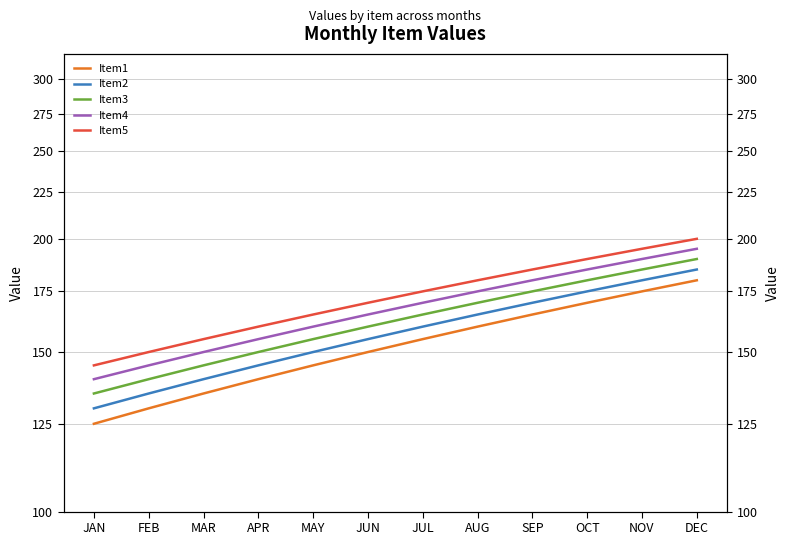

True or false: Item2 and Item5 intersect in this chart.

False